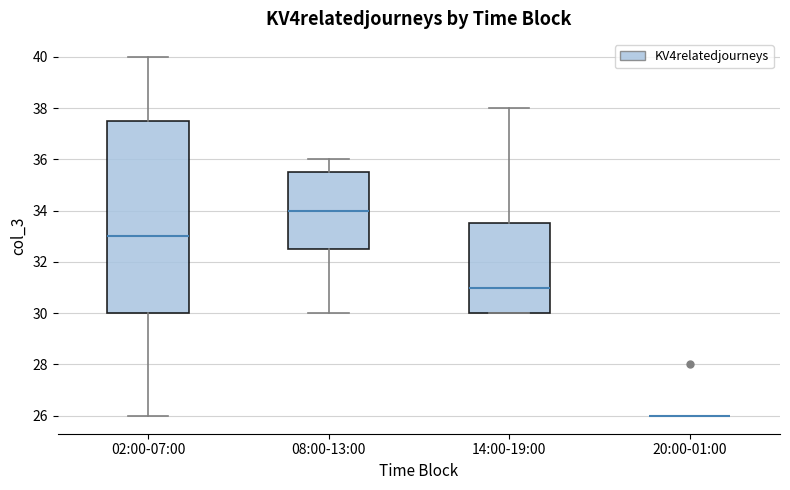

Reading left to right, read every box against the y-axis: the position of its median line, the range the box covers, and the ends of its whiskers. The values are not printed on the chart, so give them approximately, as read against the axis.

02:00-07:00: median 33.0, box 30.0 to 37.6, whiskers 26.0 to 40.0
08:00-13:00: median 34.0, box 32.6 to 35.6, whiskers 30.0 to 36.0
14:00-19:00: median 31.0, box 30.0 to 33.6, whiskers 30.0 to 38.0
20:00-01:00: box collapsed to a line at 26.0, whiskers 26.0 to 26.0